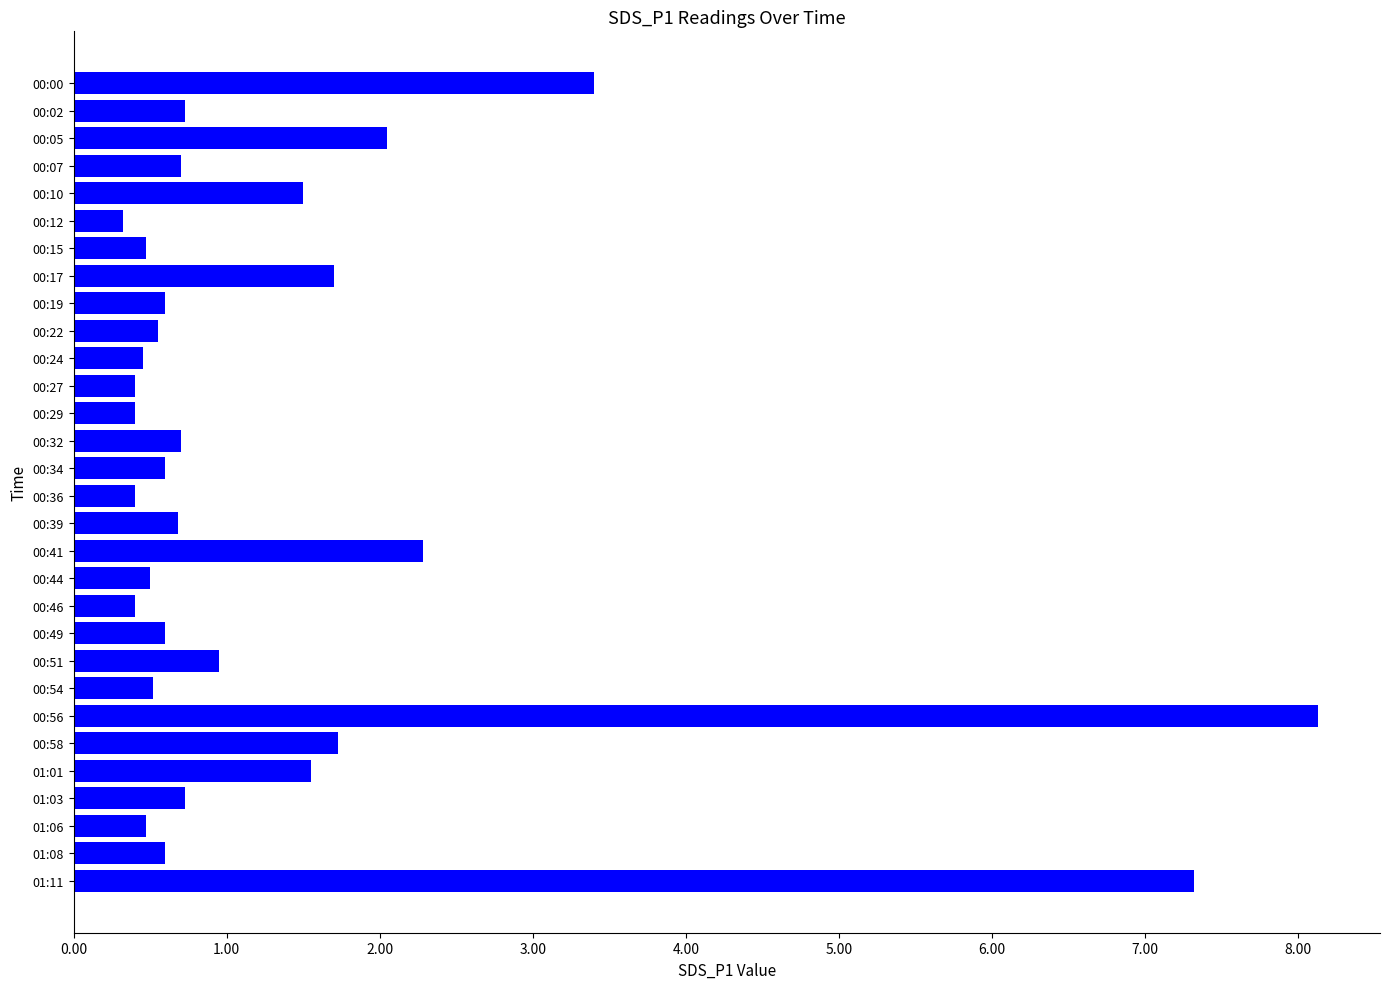

What is the difference between the maximum and second lowest values?

7.7